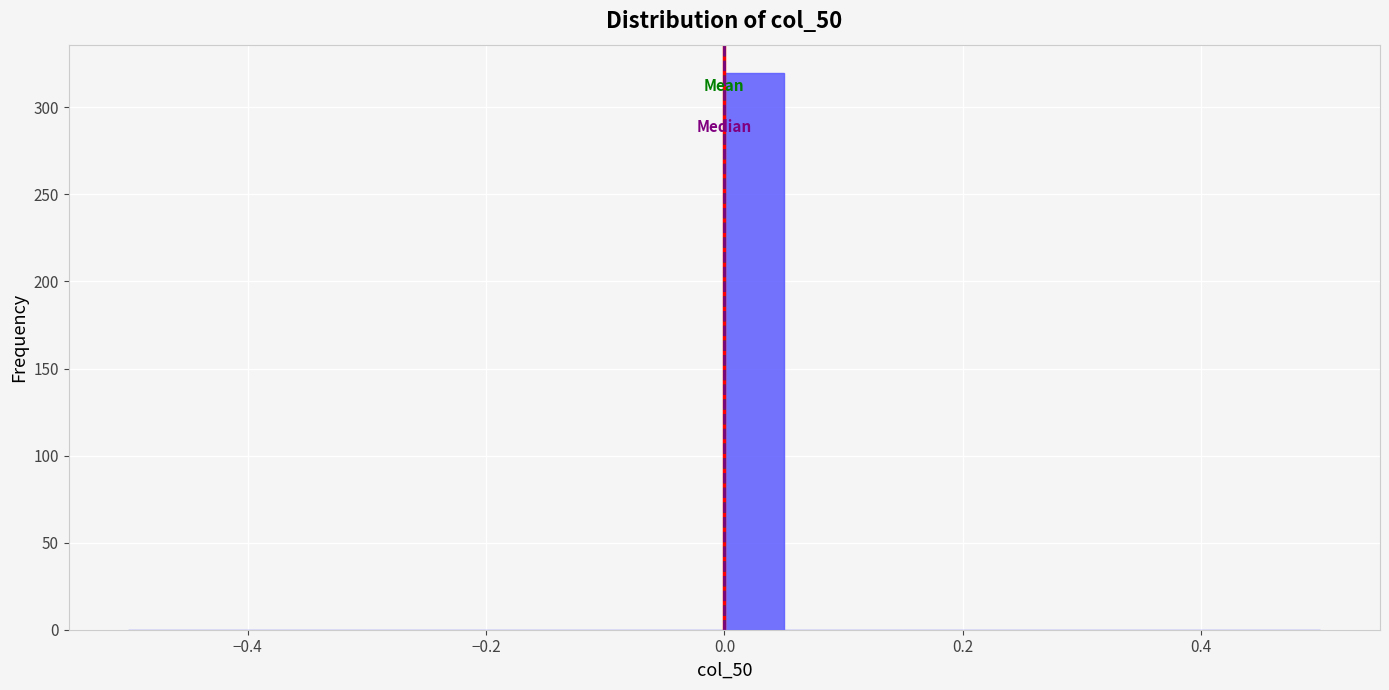

Read against the x-axis, roughly where is the centre of the tallest bar?

0.02